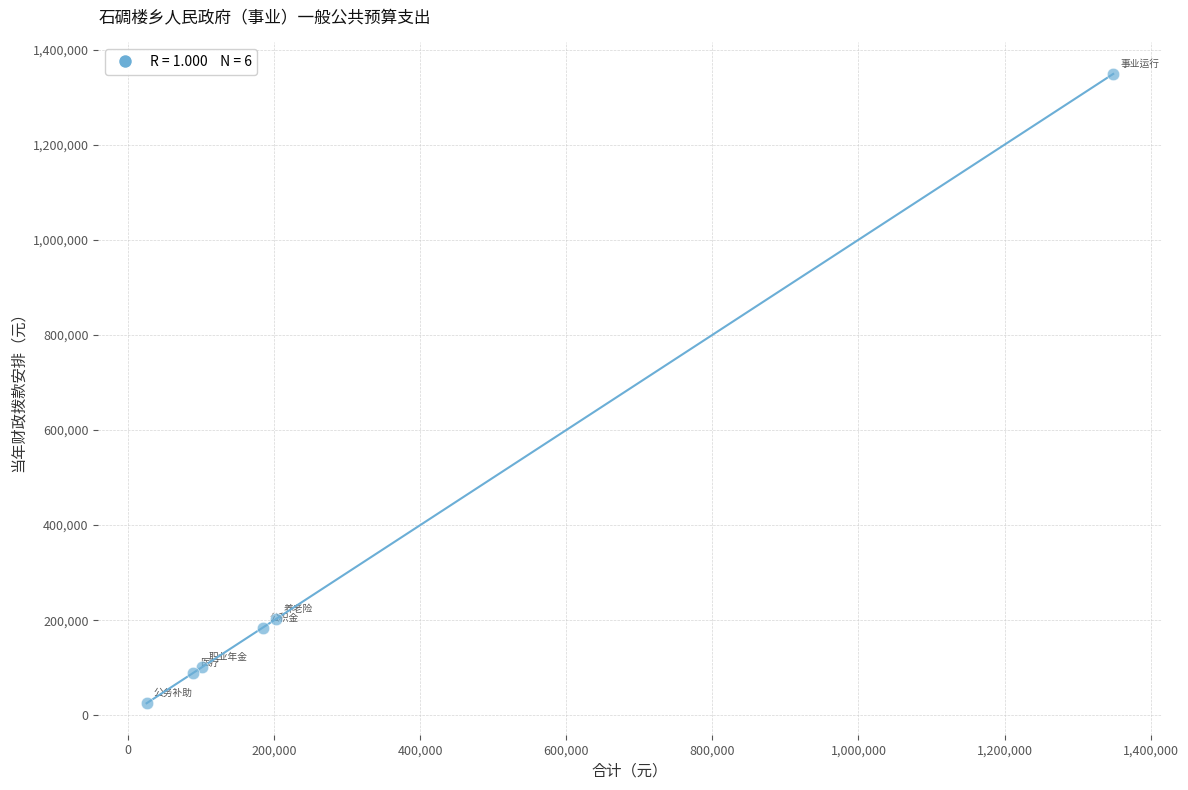

What Y value in the scatter plot is closest to 687059?

202737.8